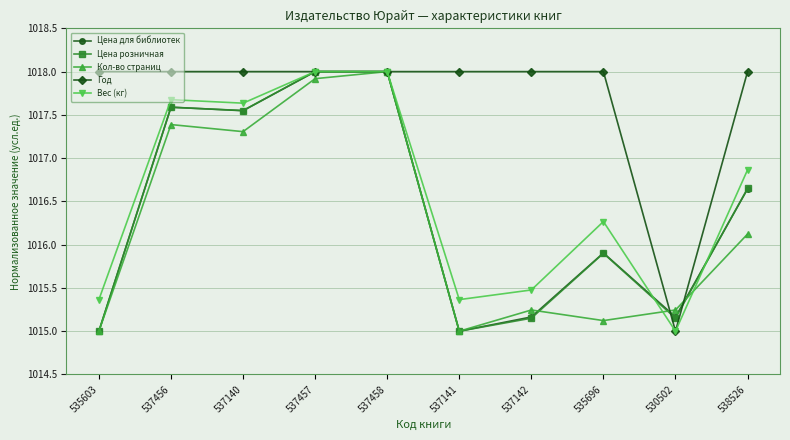

What is the total value across all series at 530502?

5075.6